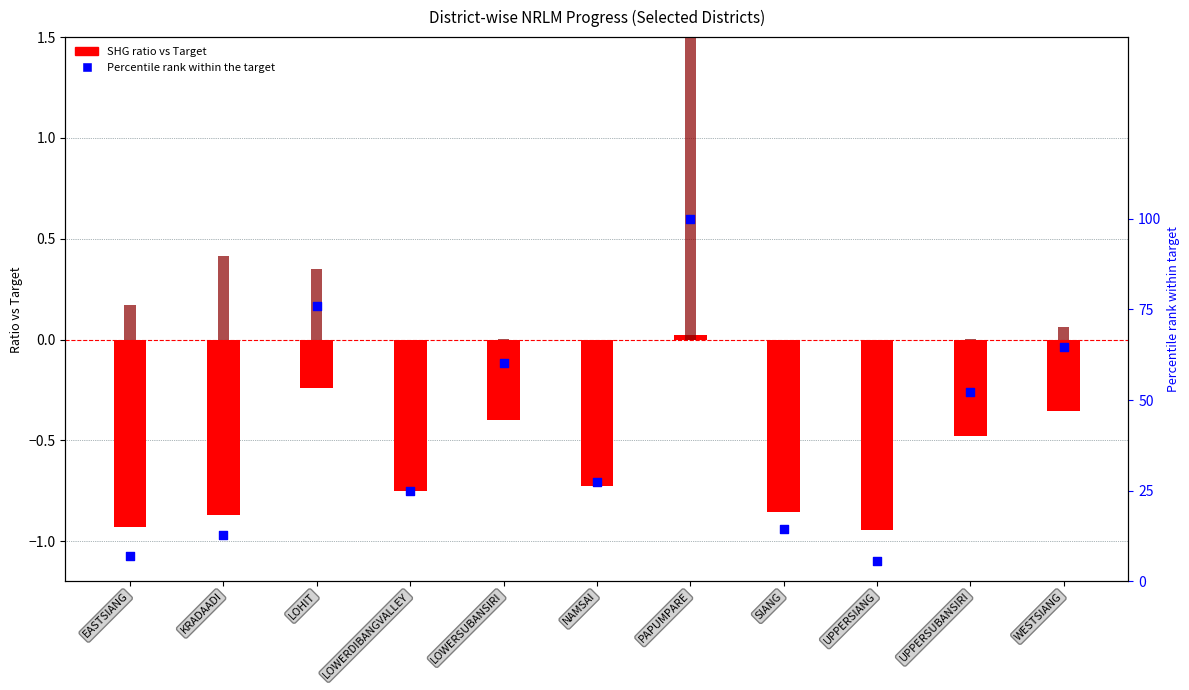

What is the change in value from KRADAADI to LOWERSUBANSIRI?

+47.2